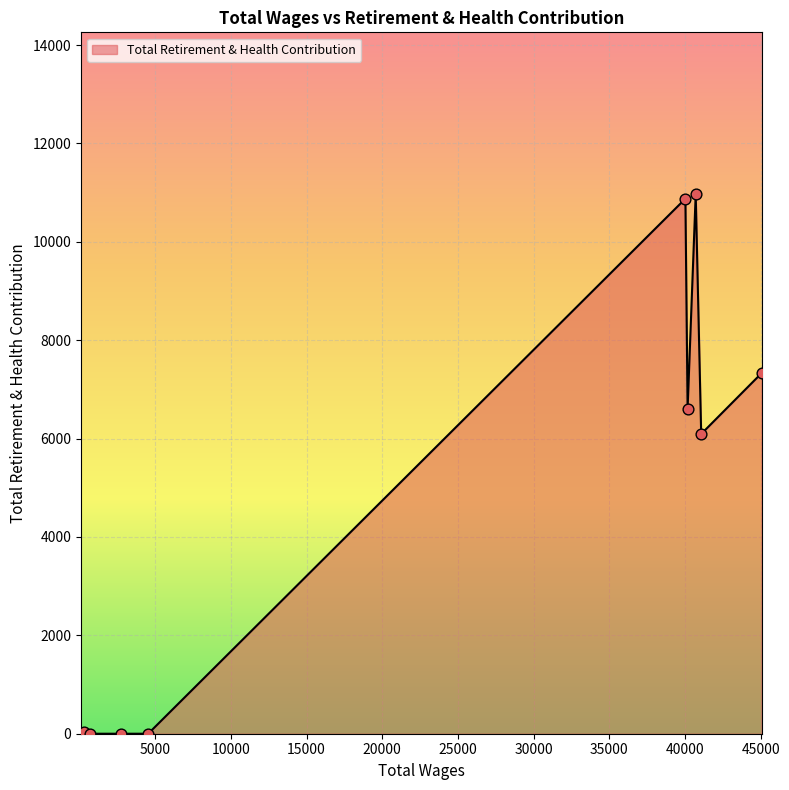

What is the maximum value shown in the chart?

10968